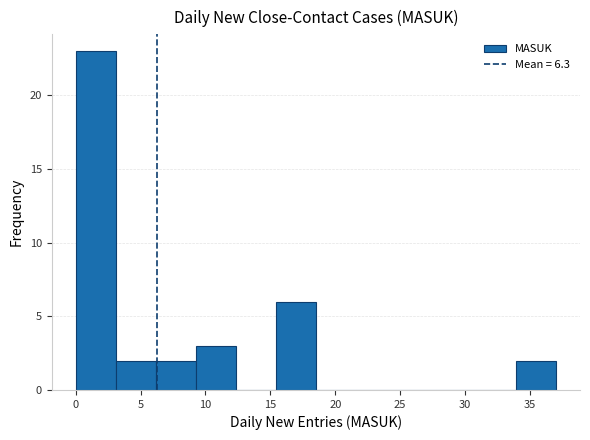

Which range on the x-axis has the tallest bar?

0.0 to 3.0